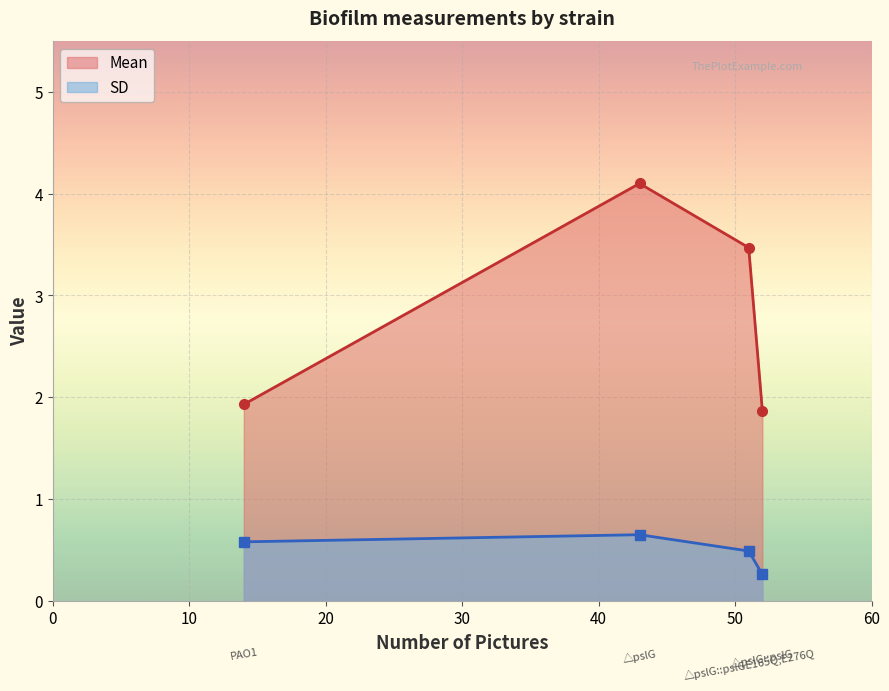

At how many categories does at least one series exceed 2?

2